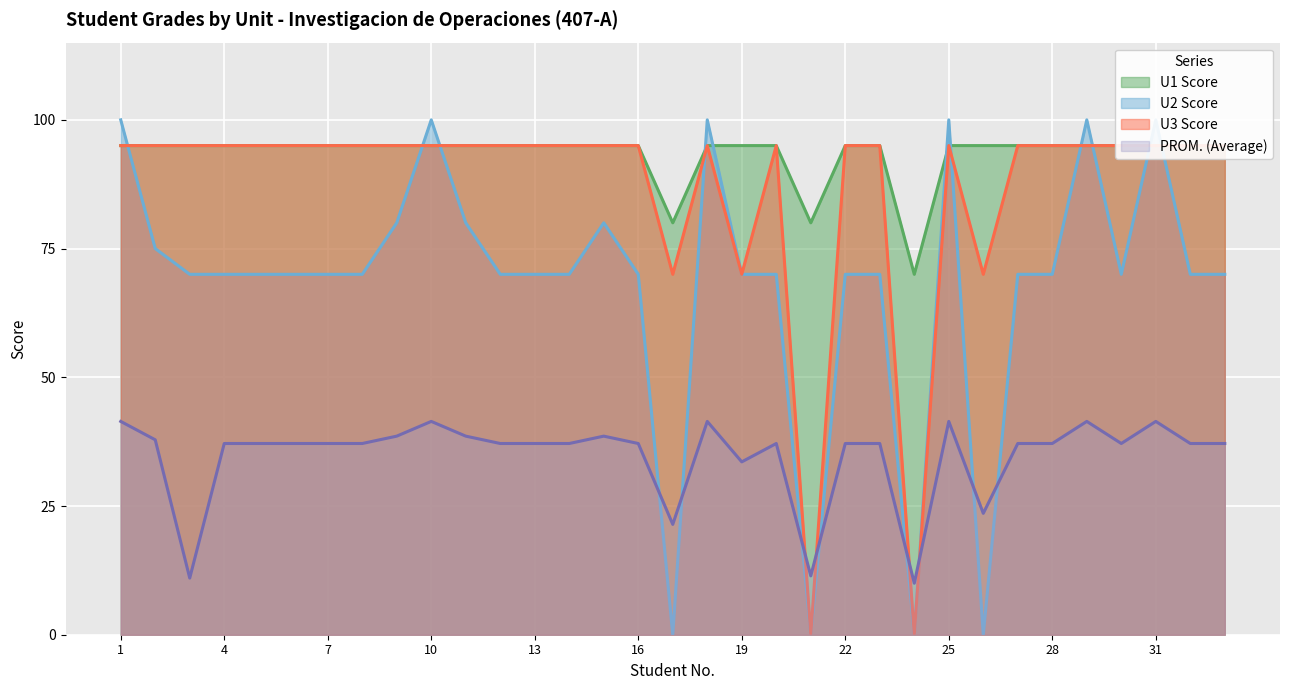

What is the value of the PROM. (Average) point at the 20th from the left?

37.1